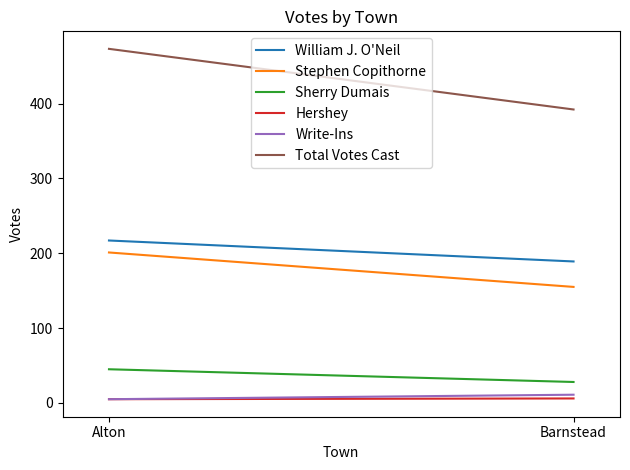

Reading left to right, transcribe all the data shown in this chart.

William J. O'Neil: 217	189
Stephen Copithorne: 201	155
Sherry Dumais: 45	28
Hershey: 5	6
Write-Ins: 5	11
Total Votes Cast: 473	392